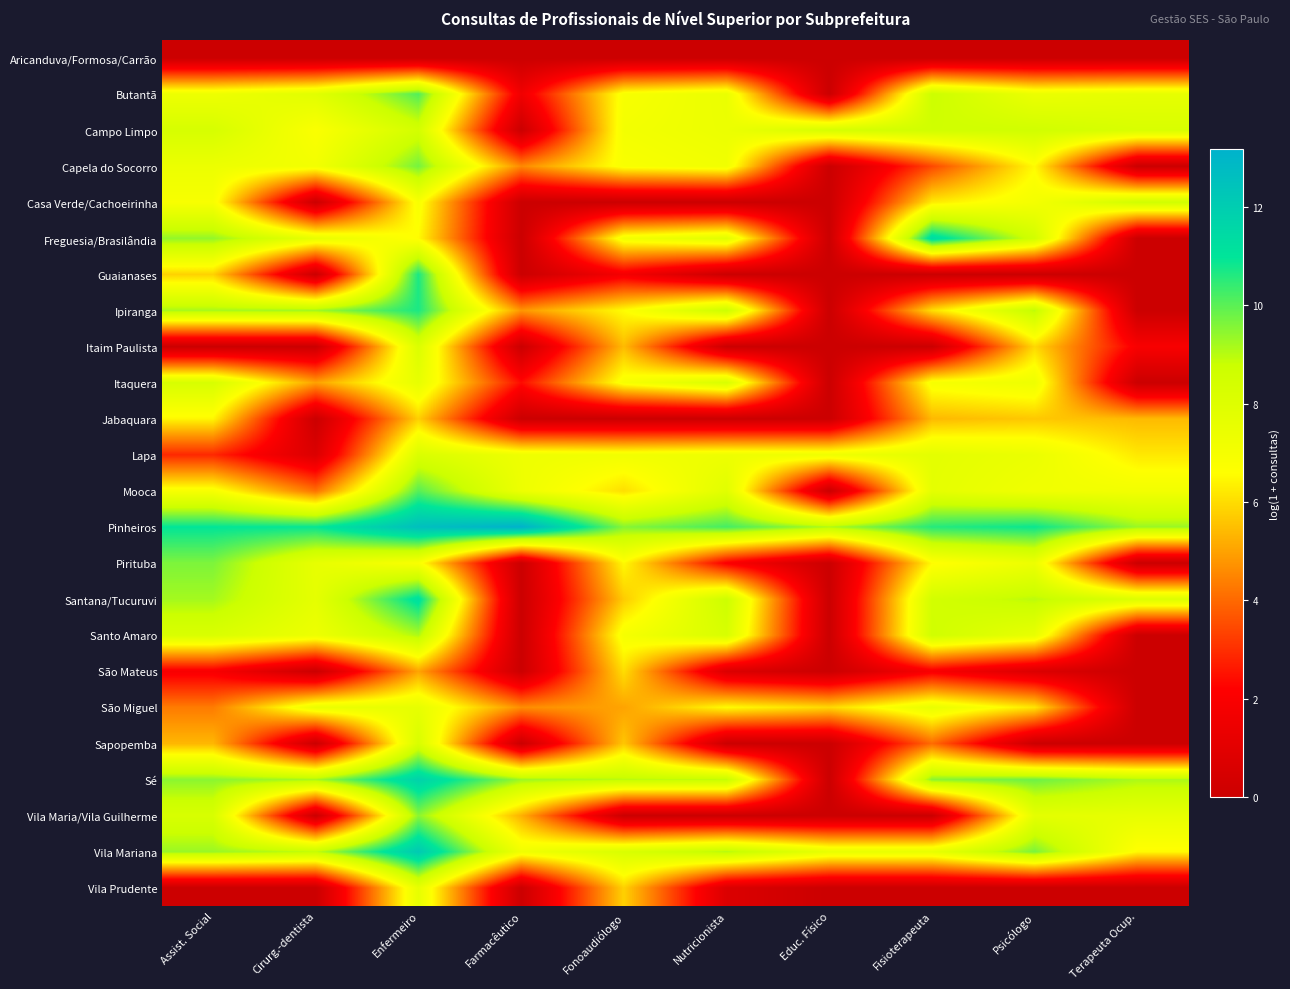

How many data points does each series have?

10